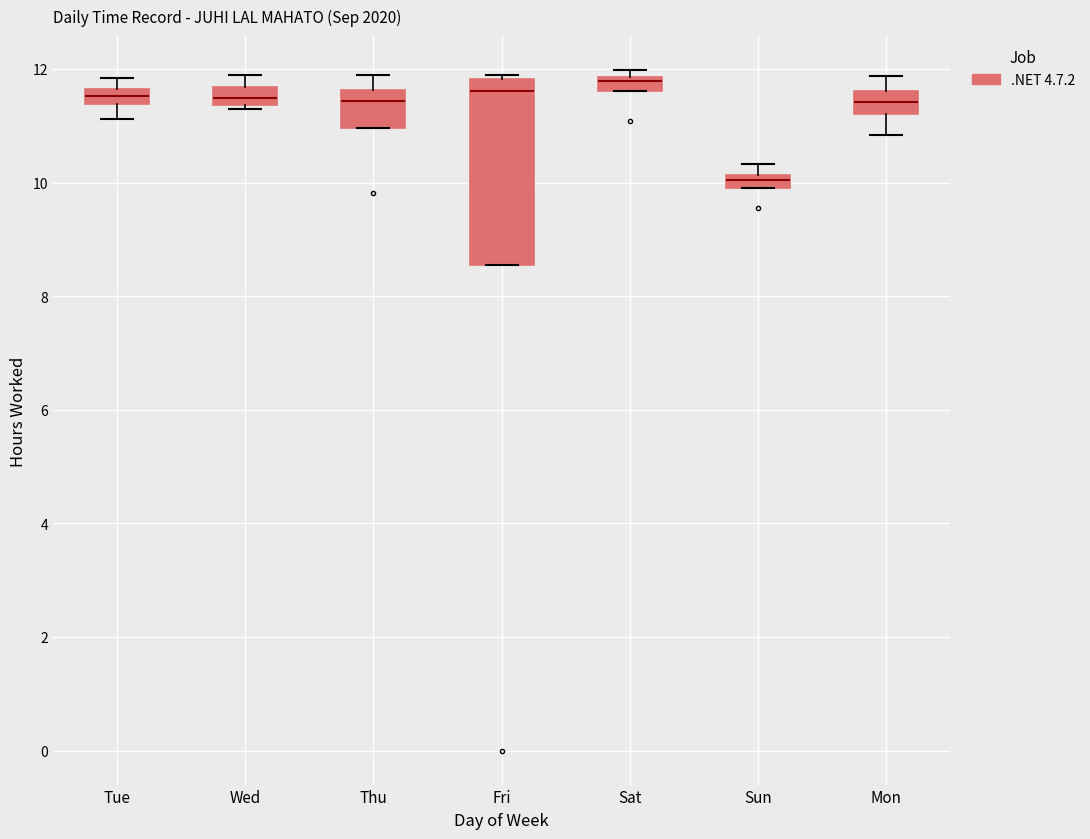

Which box is the tallest, from its lower edge to its upper edge?

Fri